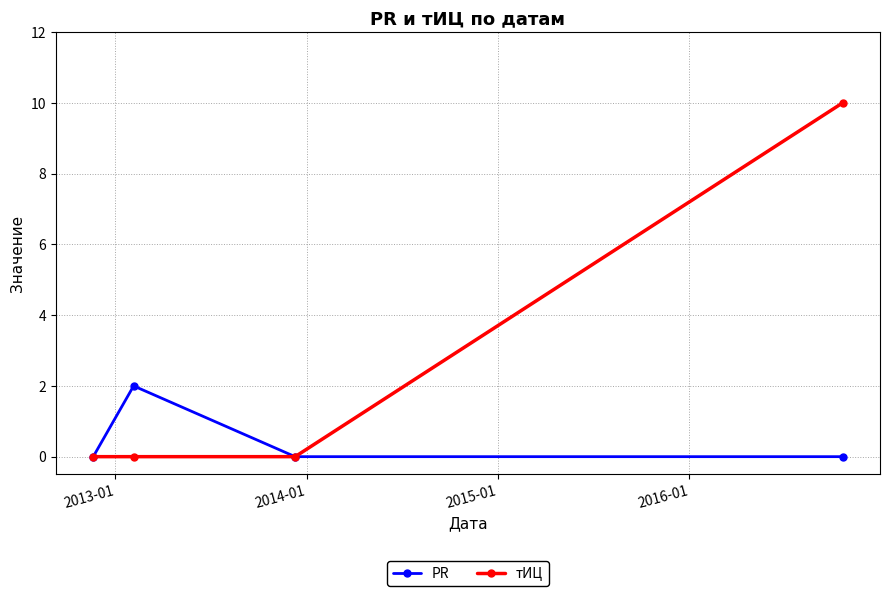

True or false: PR has more than 0 points higher than both neighbors.

True